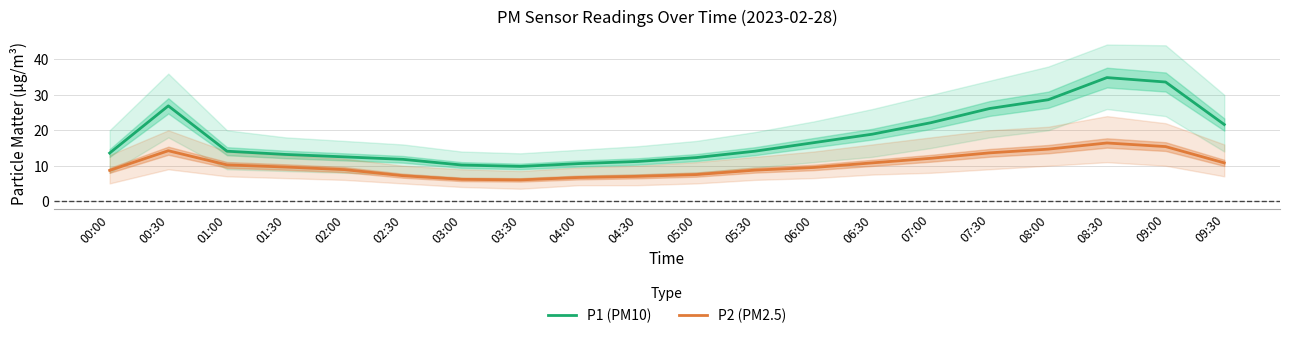

Reading left to right, transcribe all the data shown in this chart.

P1 (PM10): 13.6	26.9	14.1	13.2	12.5	11.8	10.2	9.8	10.6	11.2	12.3	14.1	16.5	18.9	22.1	26.1	28.6	34.9	33.6	21.6
P2 (PM2.5): 8.7	14.2	10.2	9.6	8.9	7.2	6.2	6.0	6.7	7.0	7.5	8.8	9.5	10.8	12.1	13.6	14.7	16.4	15.4	10.8